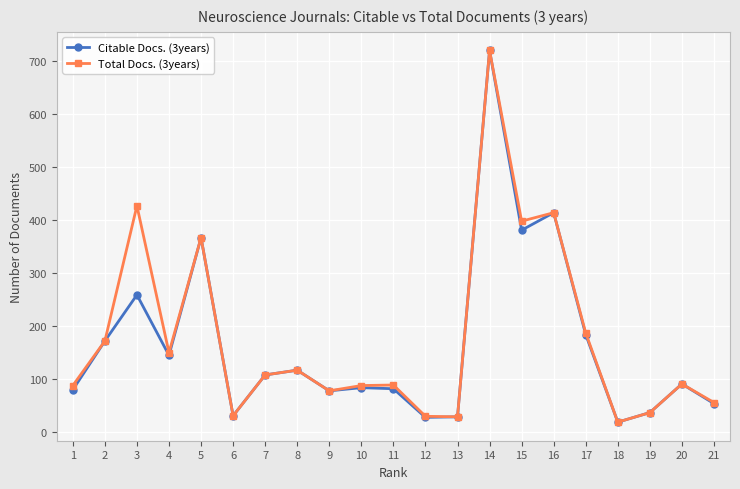

What is the greatest value displayed?

719